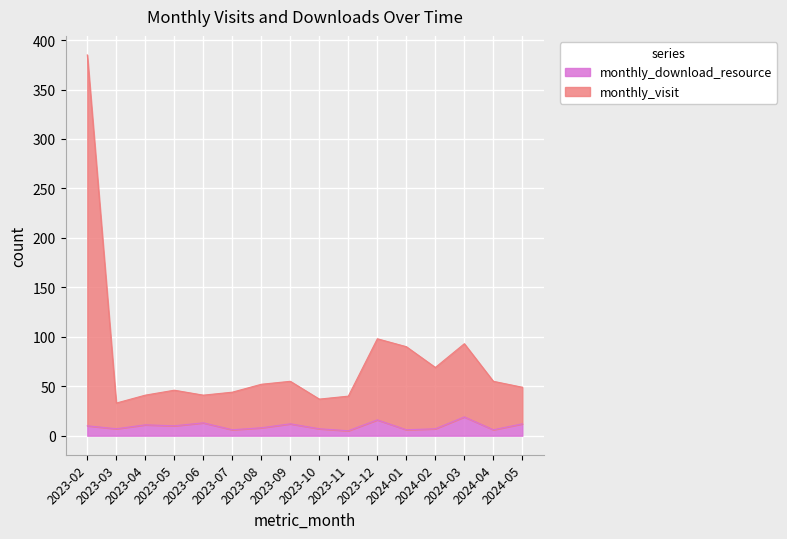

What is the label of the 11th point from the left?

2023-12